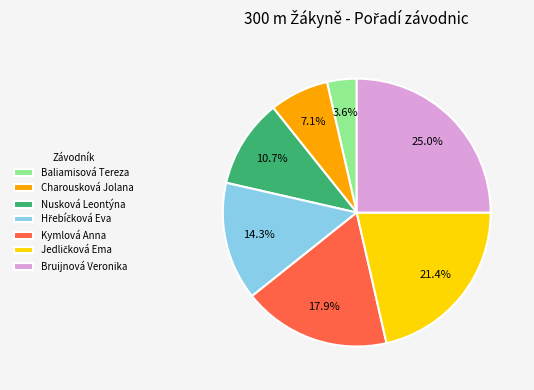

How much of the chart is everything except Charousková Jolana?

92.9%